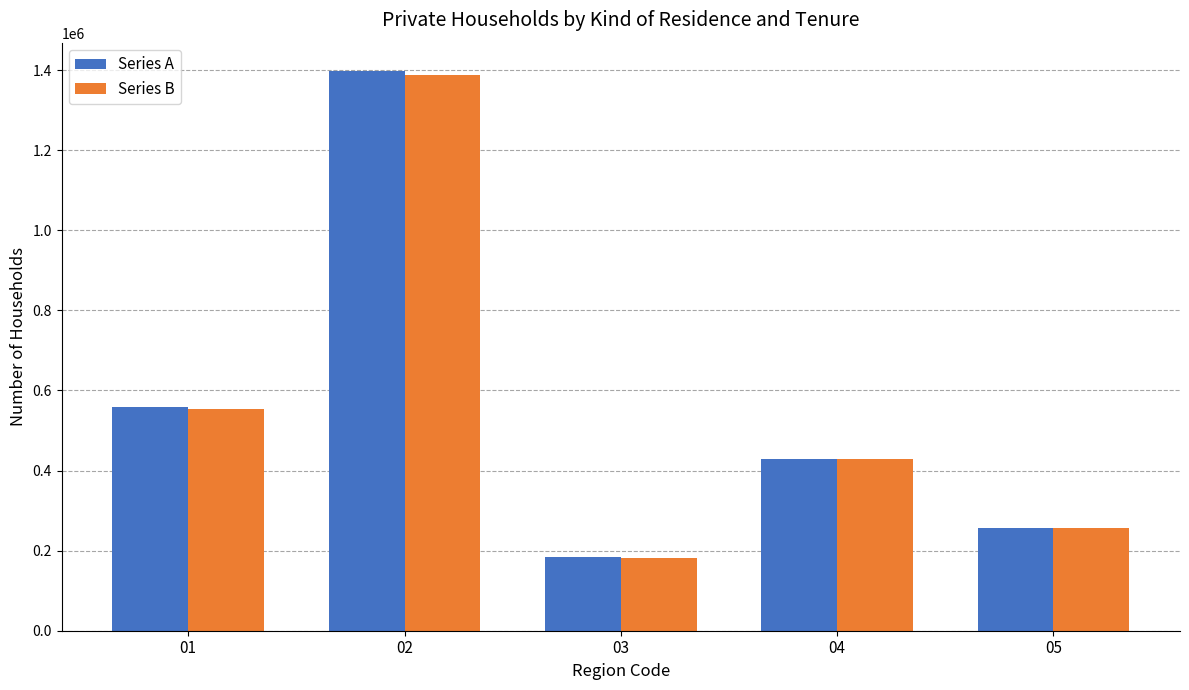

What are all the series names shown in the legend?

Series A, Series B